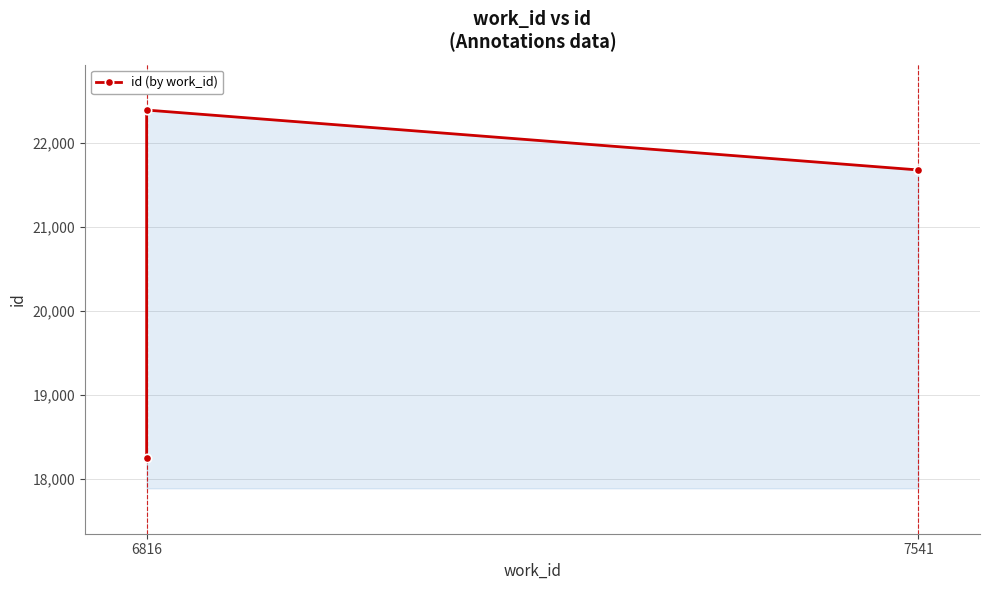

Is it true that the value at 7541 is 21681?

True